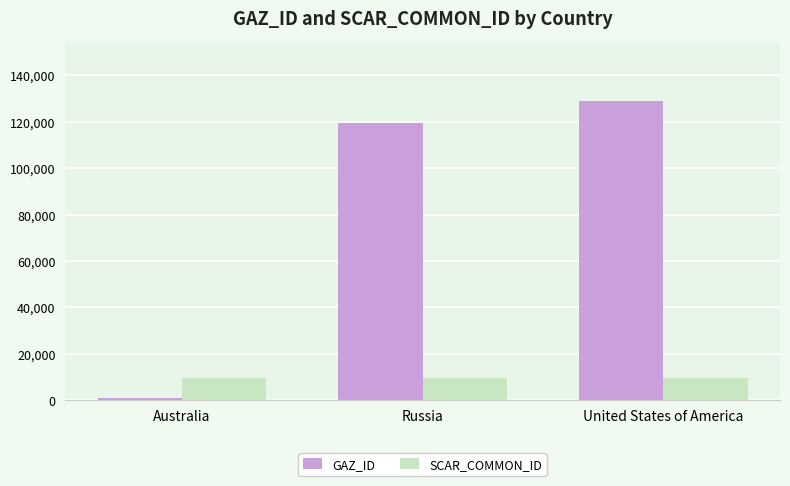

How many groups of bars are there?

3